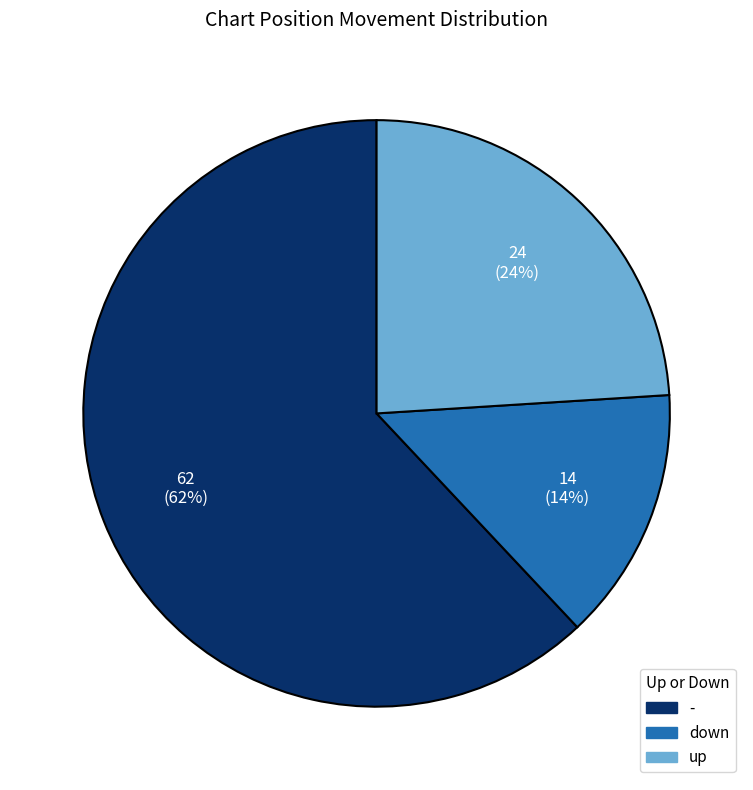

To the nearest percent, what percentage of the pie is -?

62%